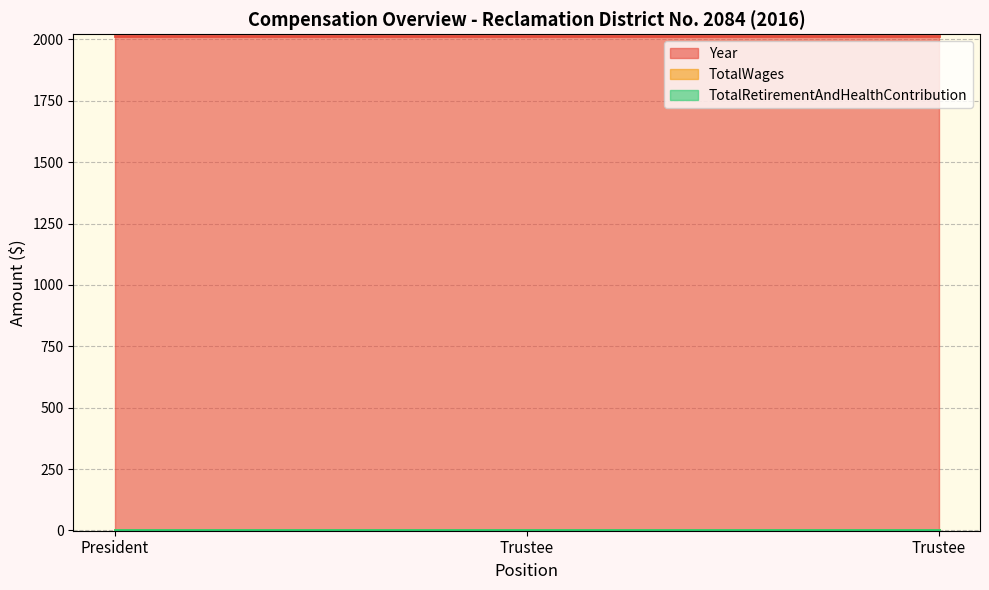

What are all the series names shown in the legend?

Year, TotalWages, TotalRetirementAndHealthContribution